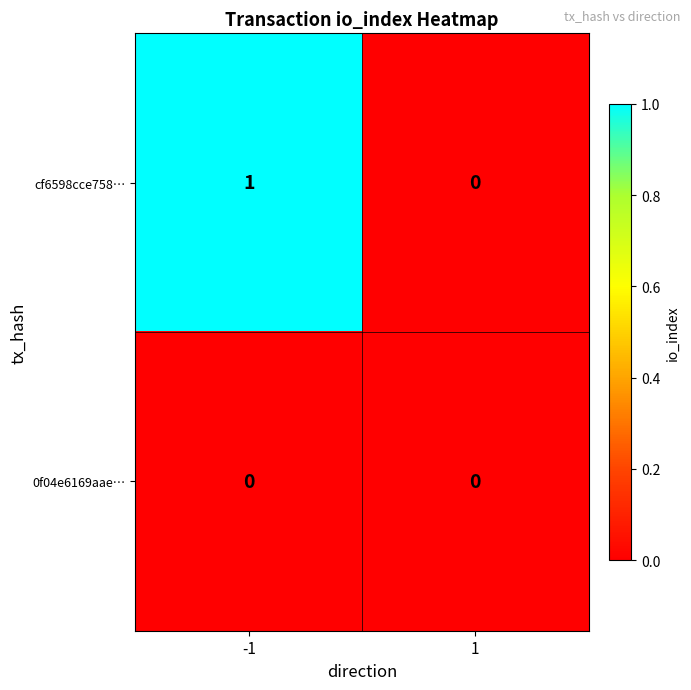

How many categories are shown in the chart?

2